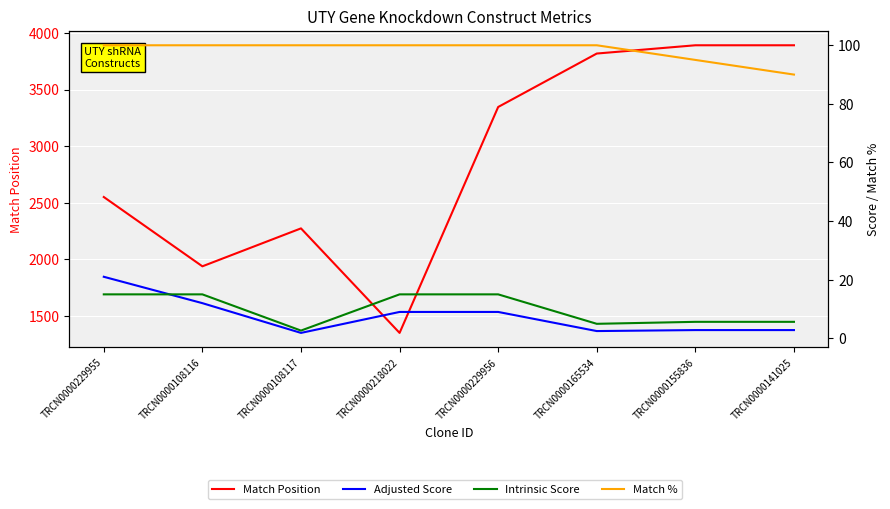

At which label does Intrinsic Score reach its peak?

TRCN0000229955